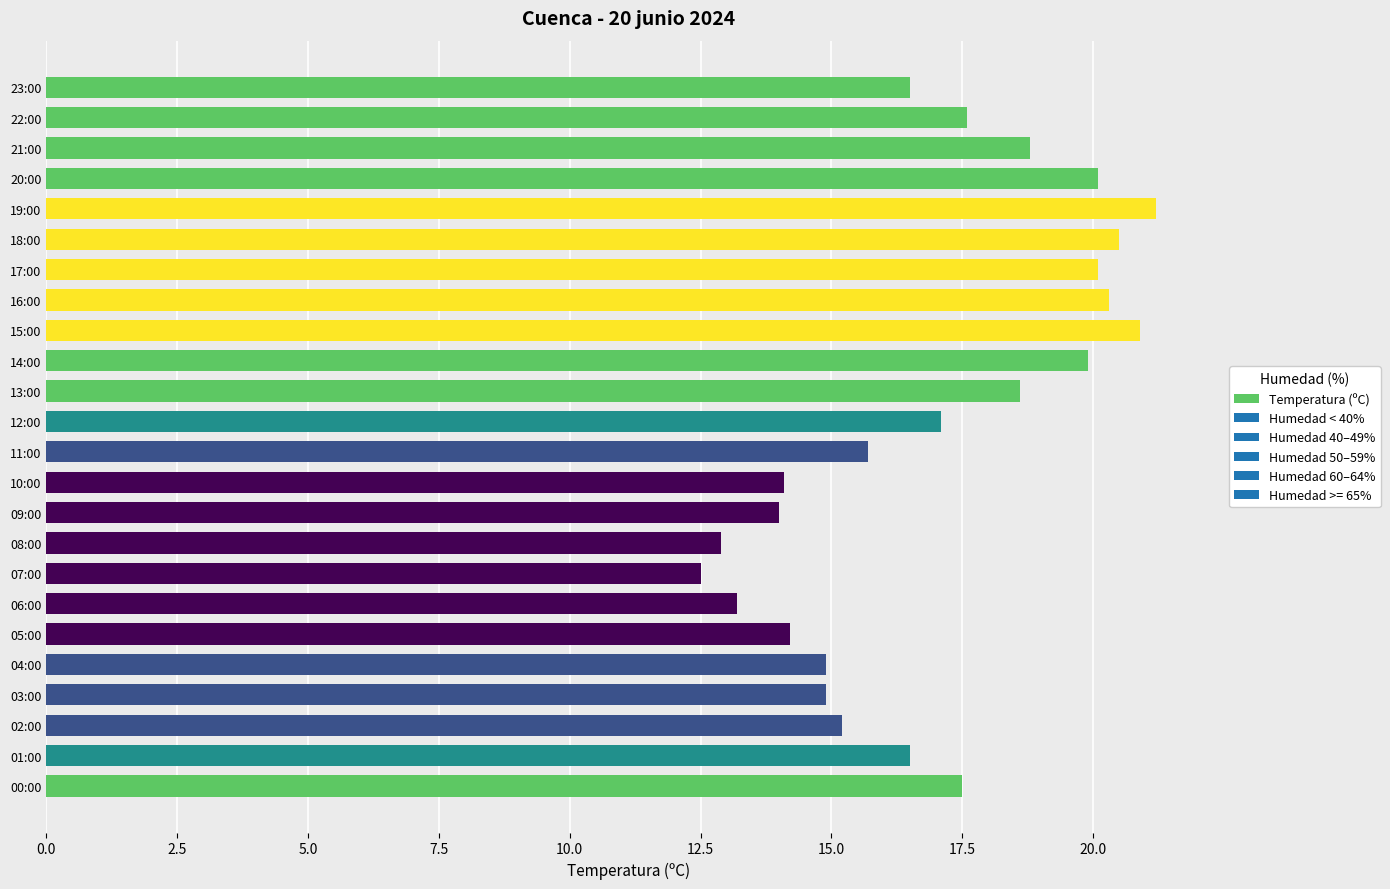

Which label corresponds to the smallest value in the chart?

07:00